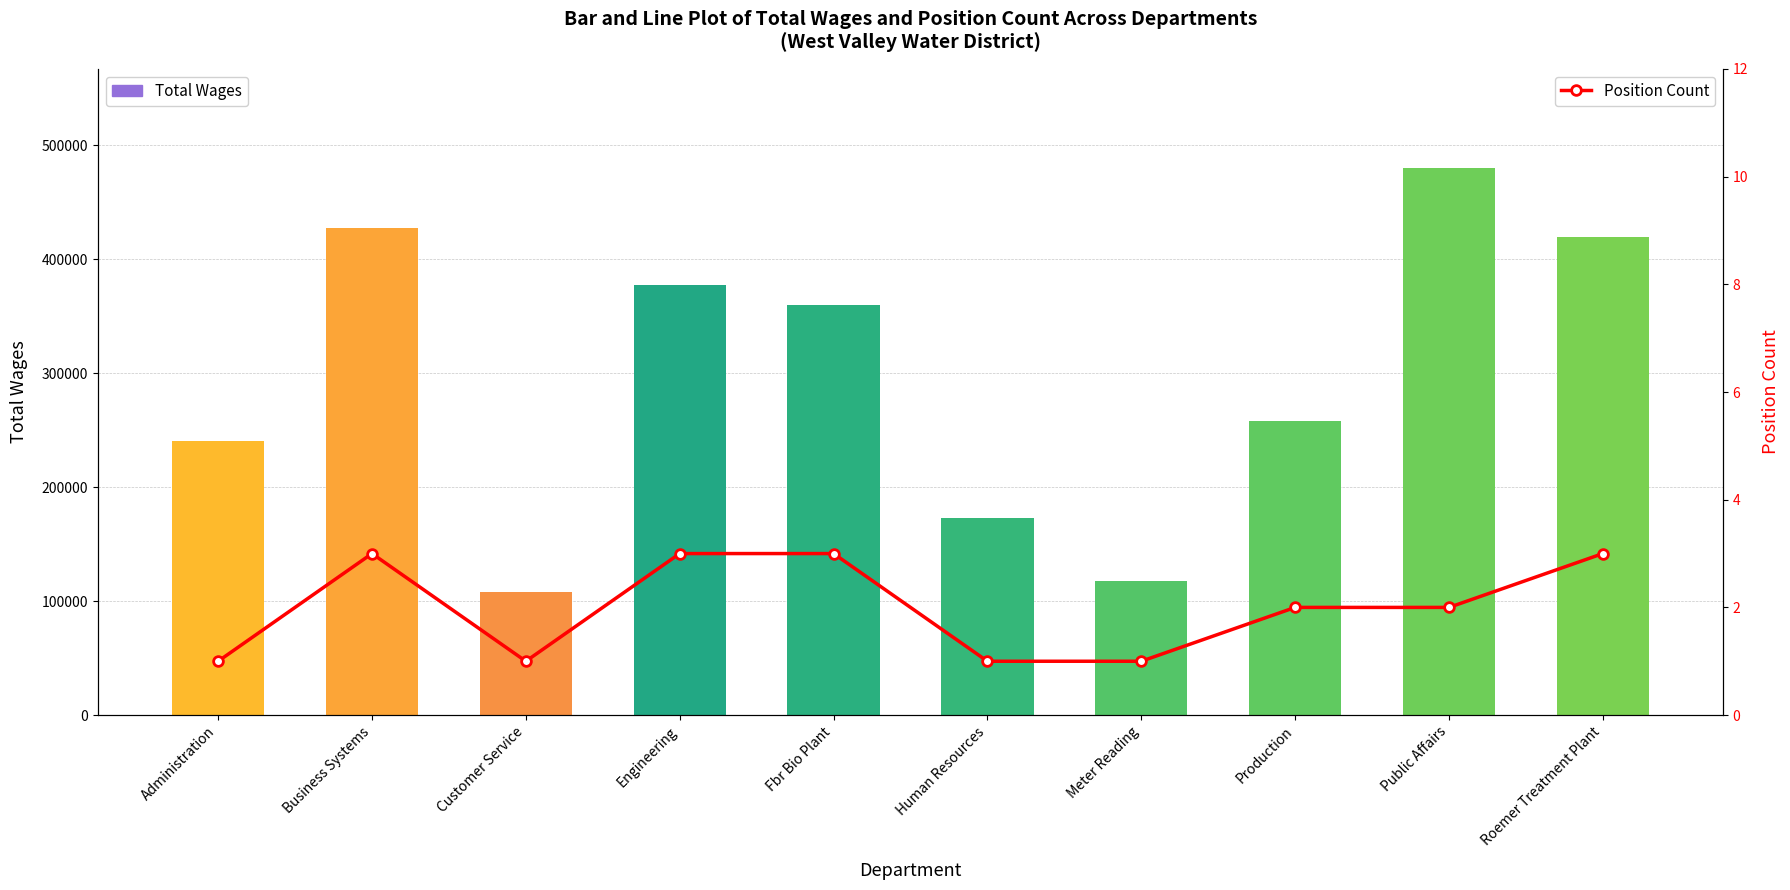

Rank the series at Fbr Bio Plant from lowest to highest value.

Position Count, Total Wages